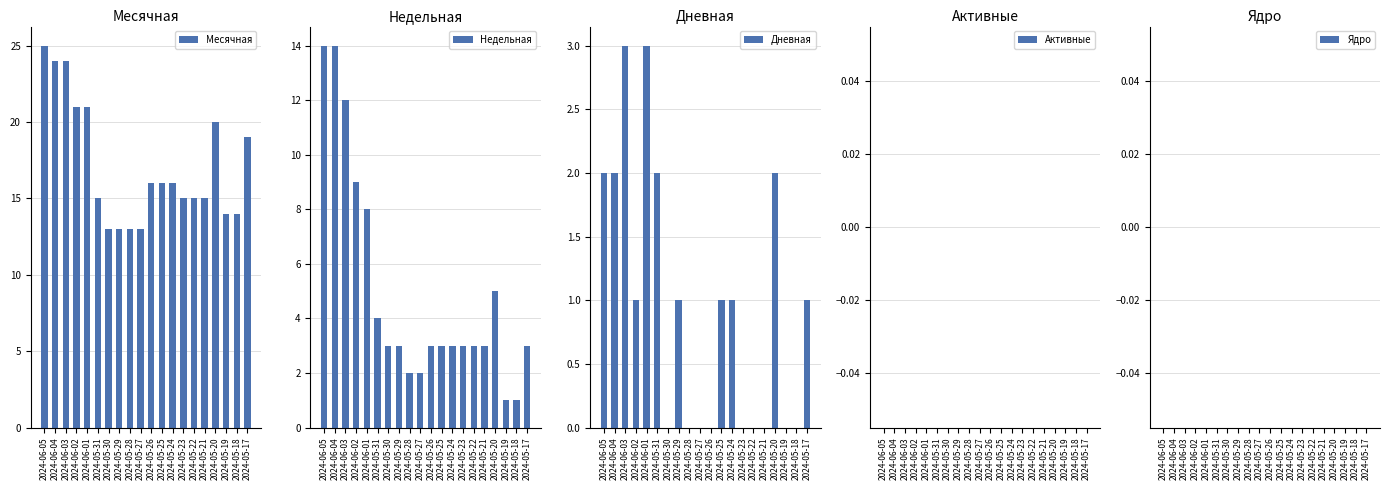

What is the sum of the Дневная values at 2024-05-19 and 2024-05-31?

2